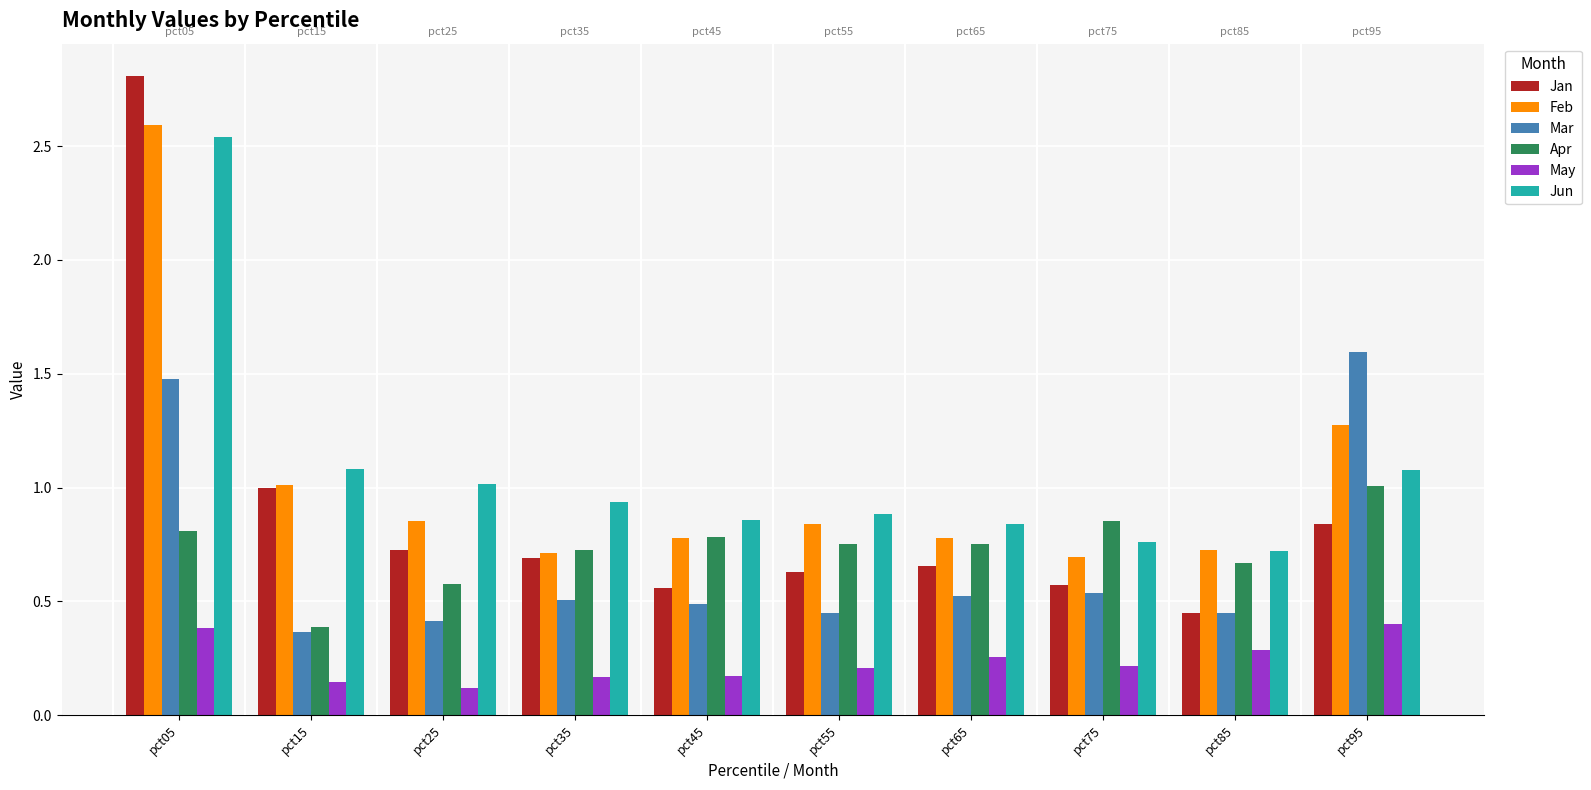

Which series has the largest total across all categories?

Jun